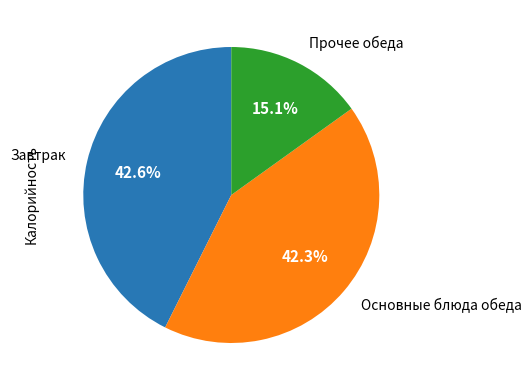

Is there a majority slice in this chart?

No